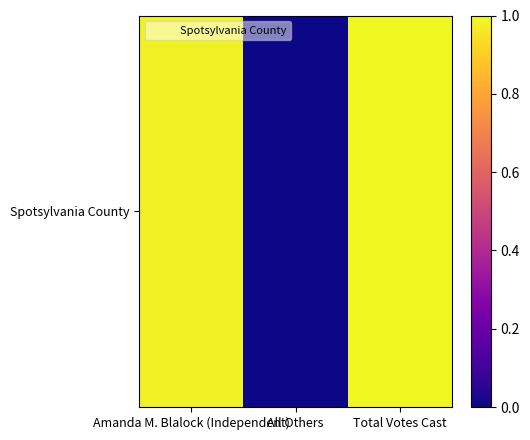

Rank the categories by value from highest to lowest.

Total Votes Cast, Amanda M. Blalock (Independent), All Others